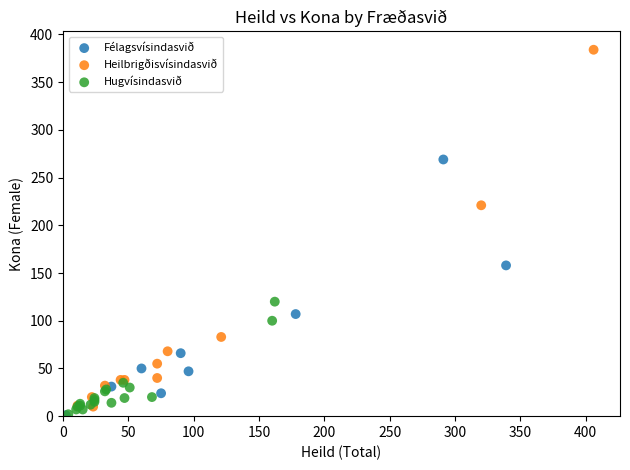

What are all the series names shown in the legend?

Félagsvísindasvið, Heilbrigðisvísindasvið, Hugvísindasvið